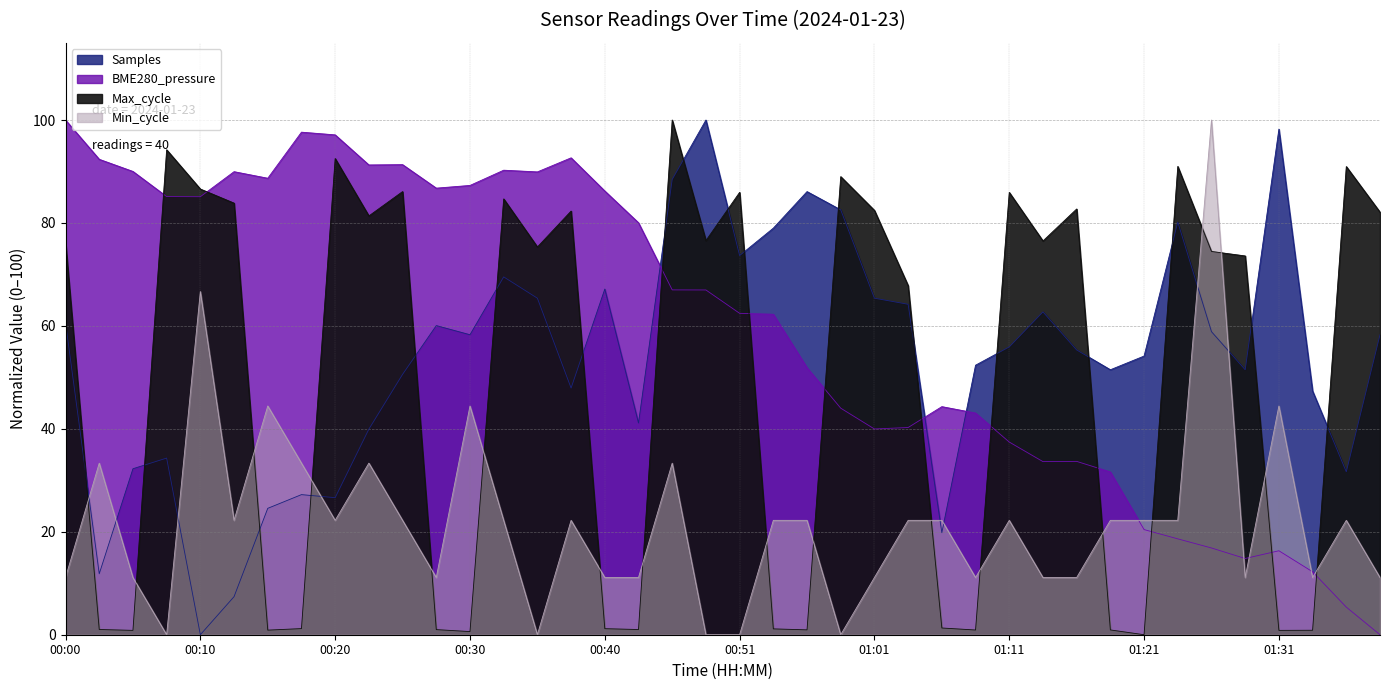

What position from the right is 01:21?

8